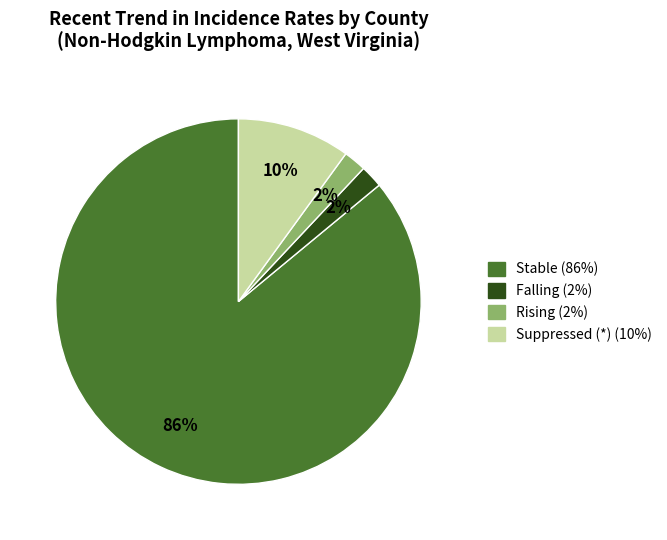

Does any single category account for the majority?

Yes